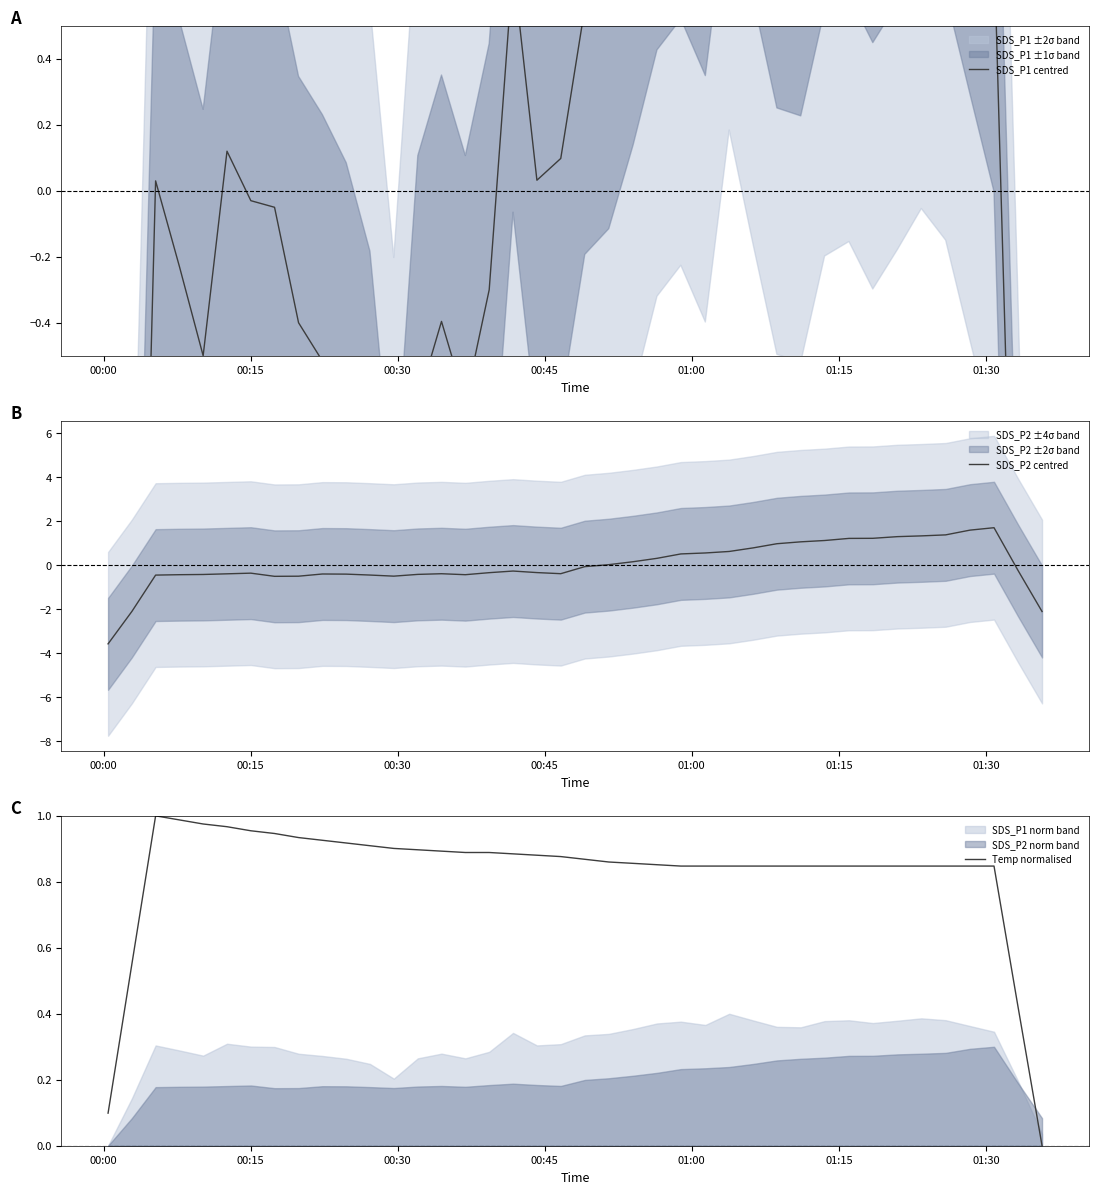

Which series has the largest range (max minus min)?

SDS_P1 centred